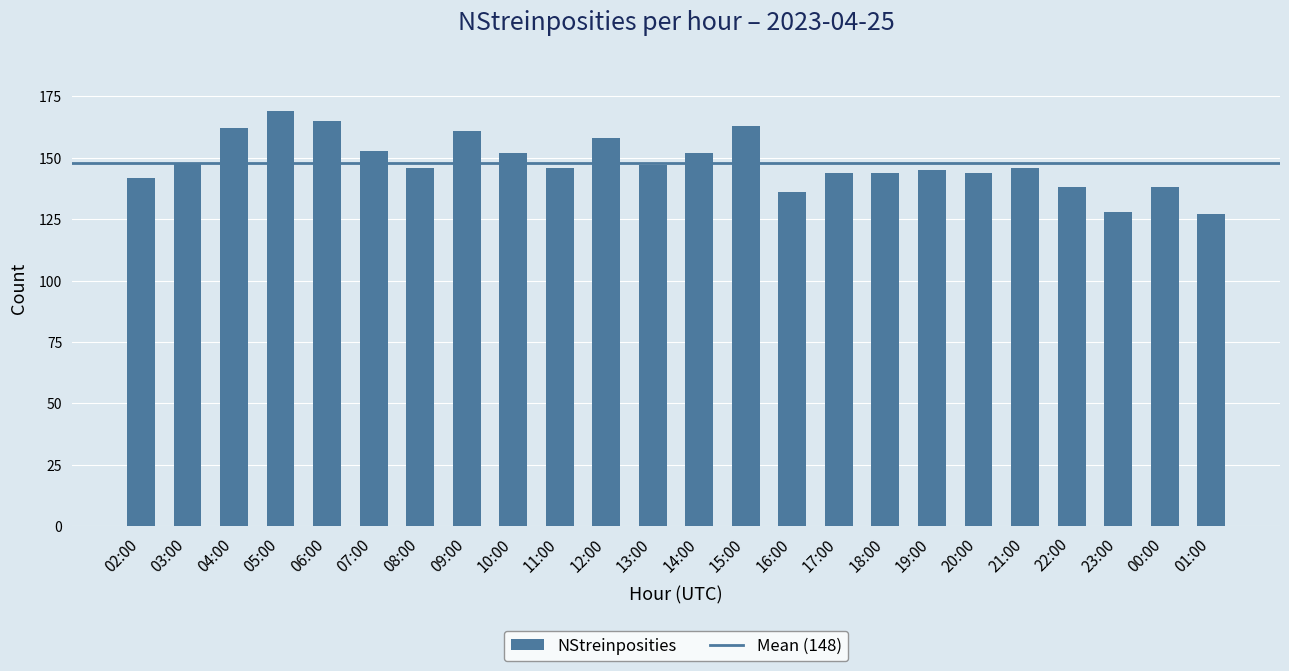

Between 17:00 and 11:00, which is larger?

11:00